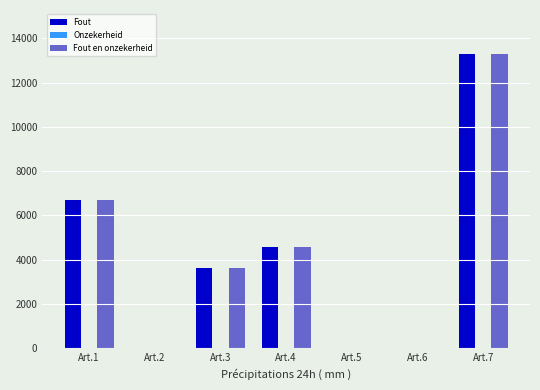

The Fout series shows 847 at Art.3. True or false?

False